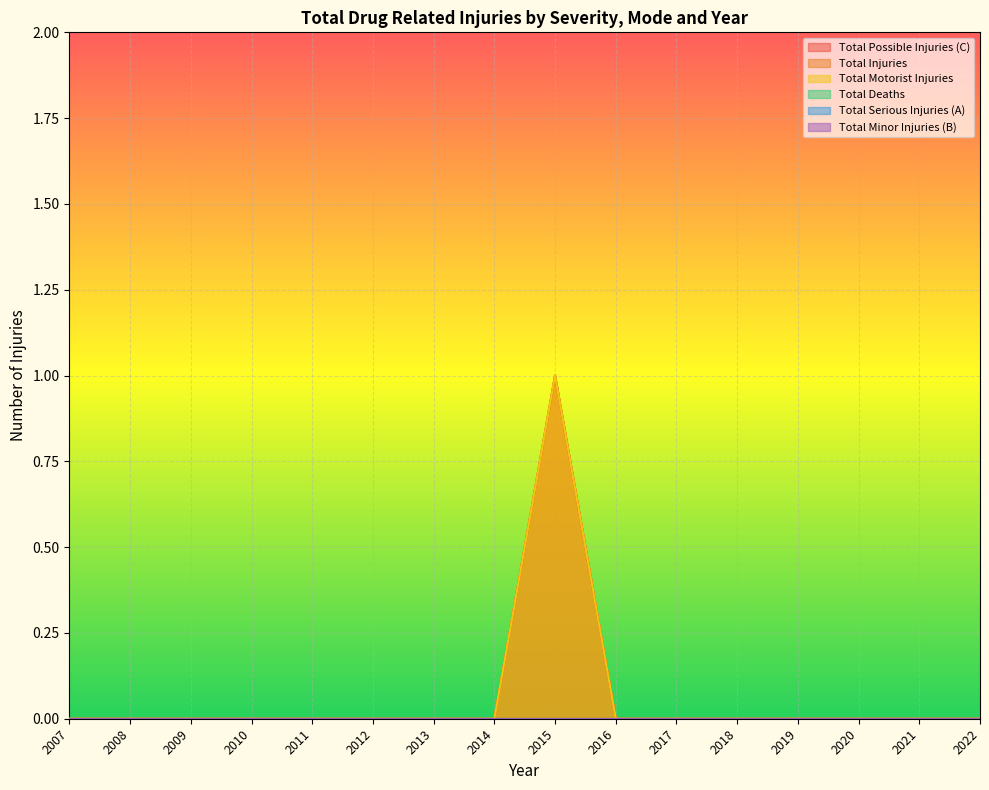

True or false: Total Motorist Injuries and Total Injuries cross at least once.

False